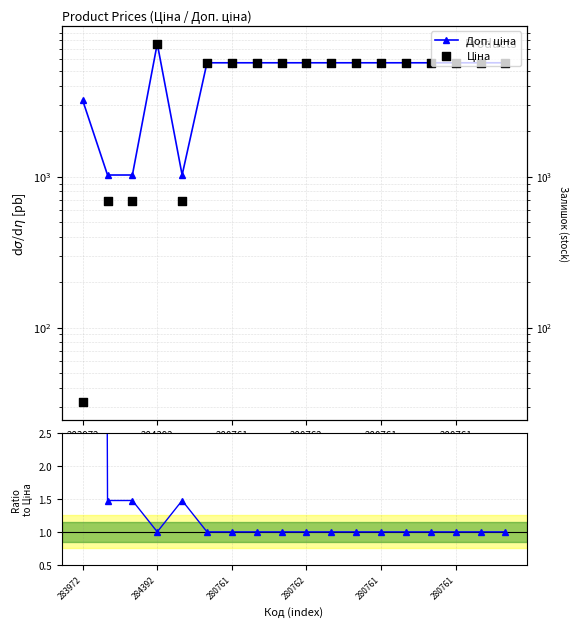

At how many categories does at least one series exceed 3066?

15